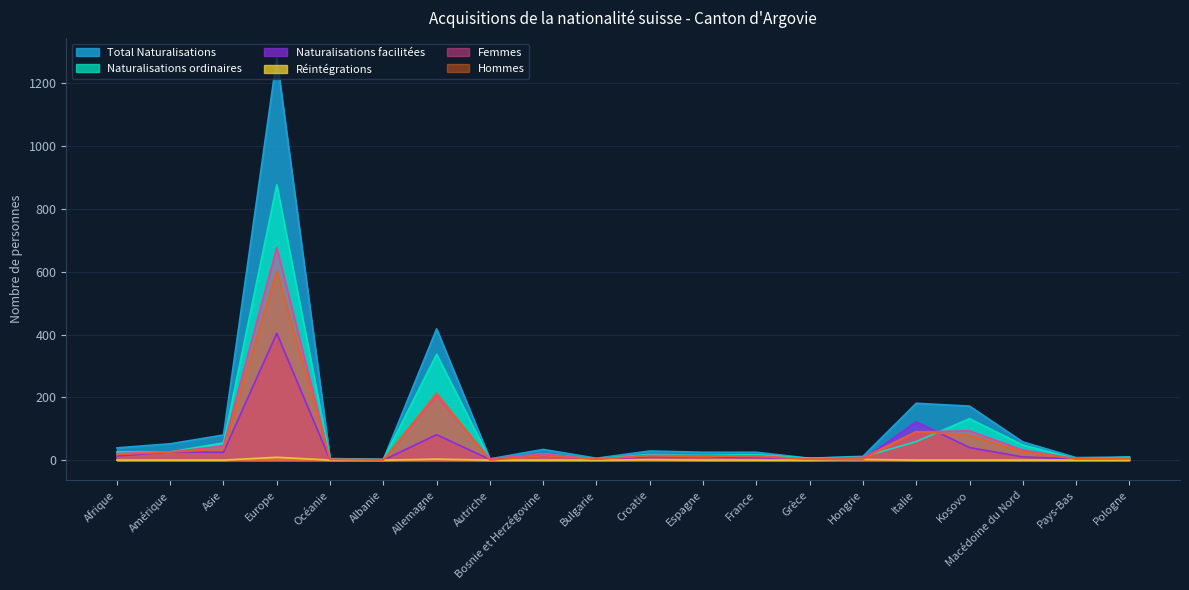

Between Grèce and Italie, which is larger?

Italie